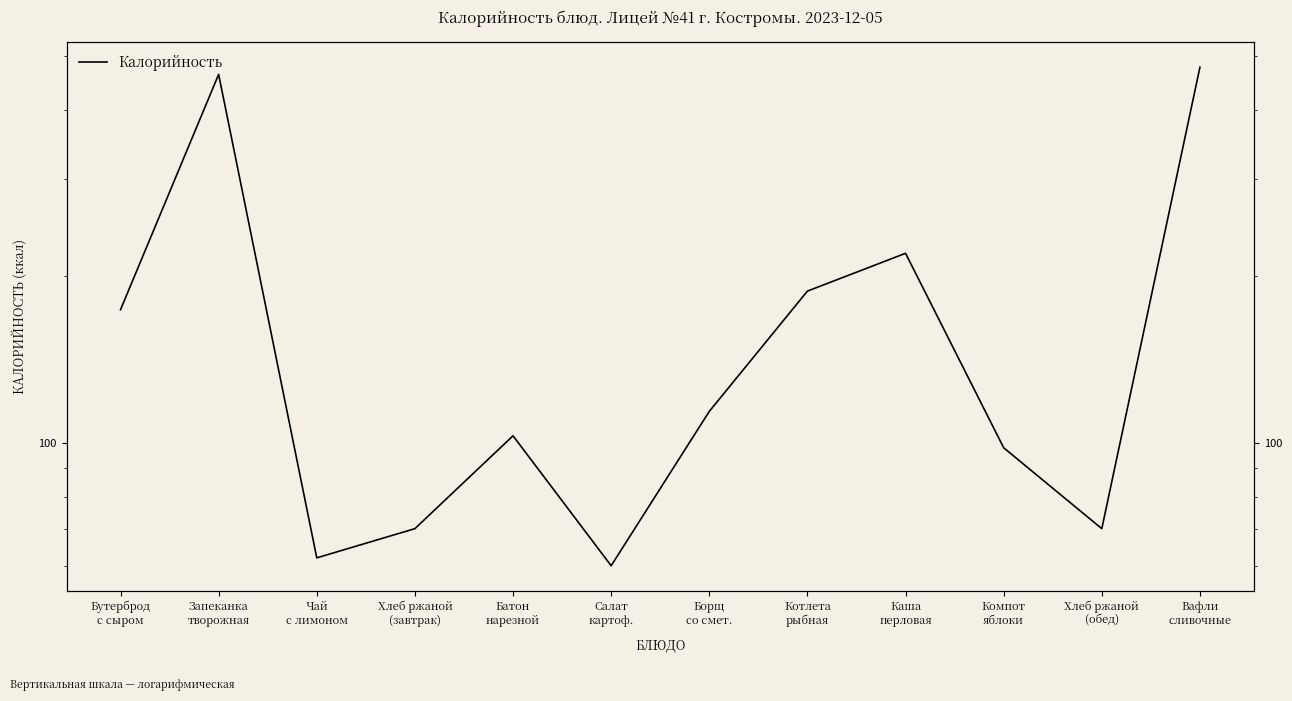

What is the sum of the values at Бутерброд
с сыром and Батон
нарезной?

277